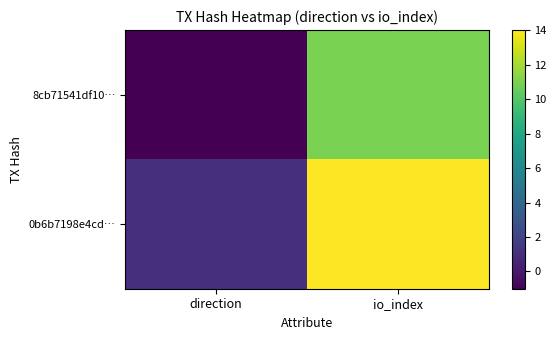

Reading left to right, extract all data points from this chart.

8cb71541df10…: direction=-1	io_index=11
0b6b7198e4cd…: direction=1	io_index=14